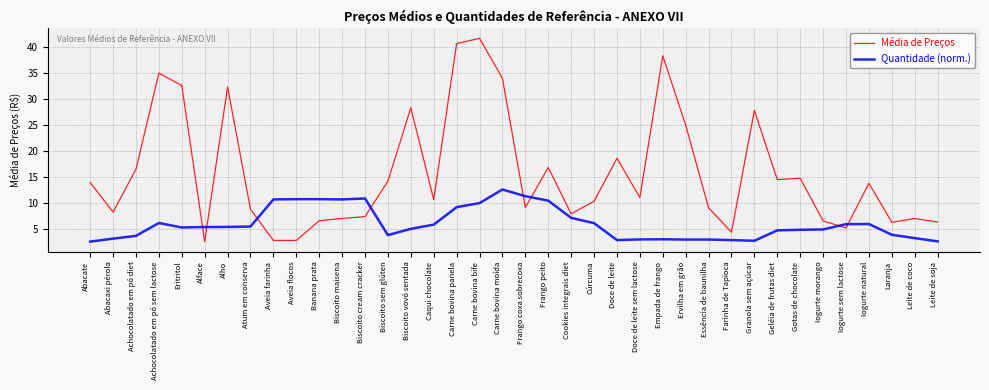

Is it true that Quantidade (norm.) equals 8.8 at Caqui chocolate?

False